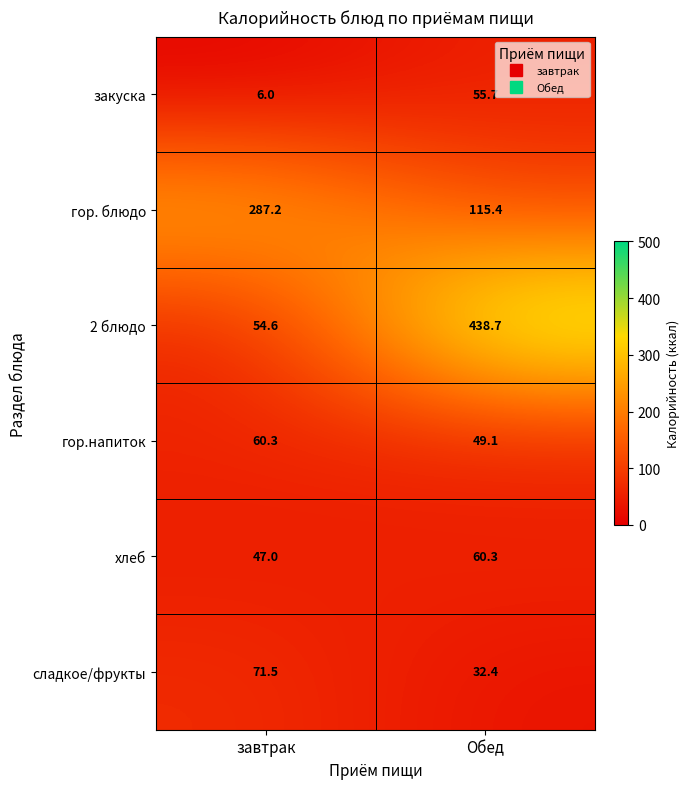

Which category has the lowest value across all series?

завтрак